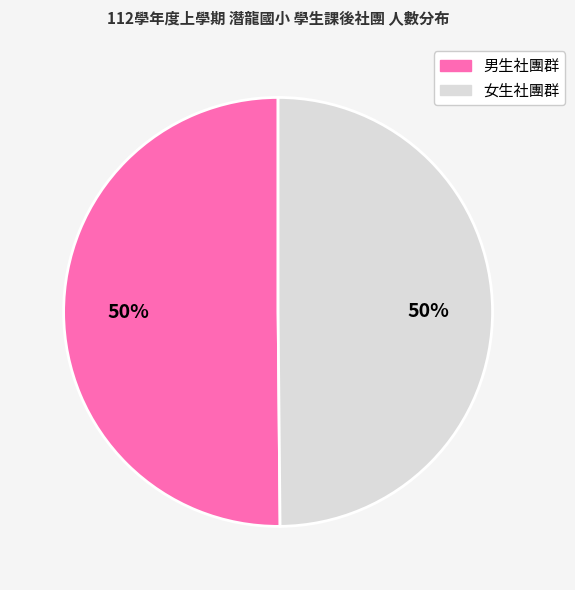

To the nearest percent, what percentage of the pie is 女生社團群?

50%